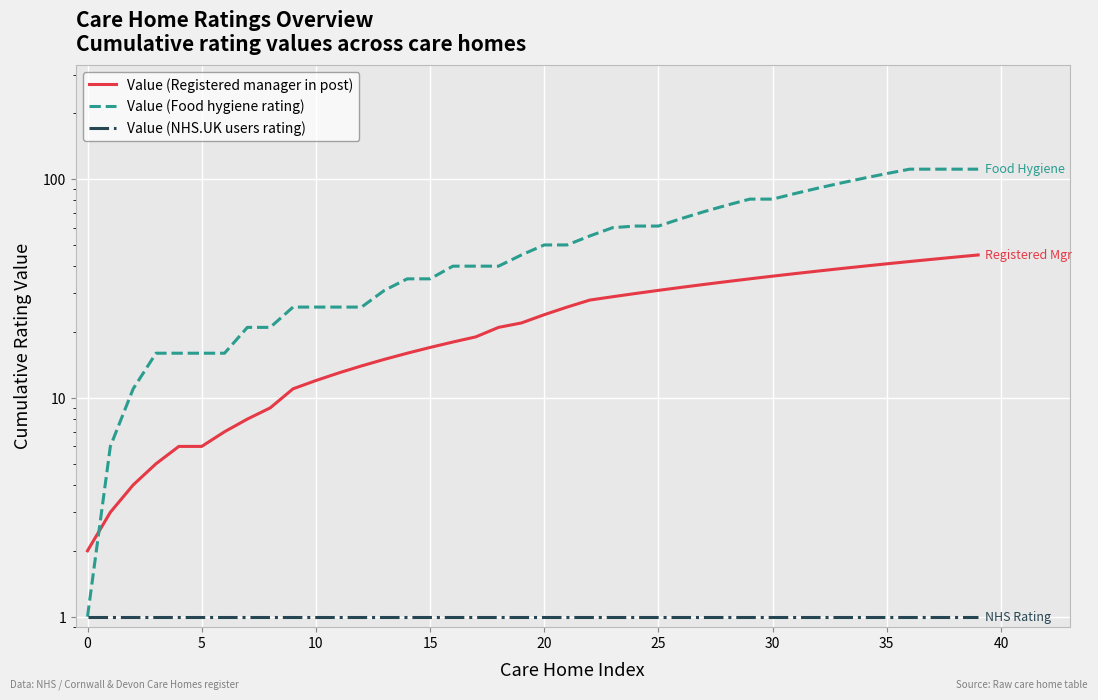

What is the total value across all series at 29?

117